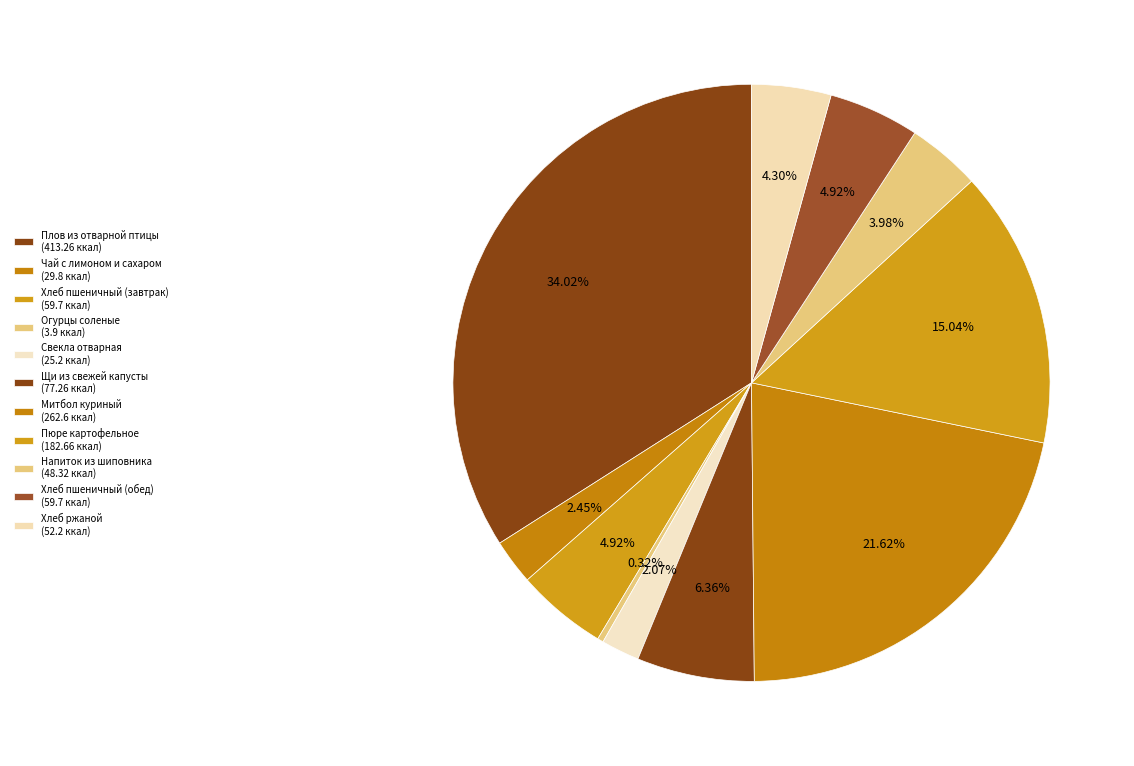

Count the number of slices in the pie.

11